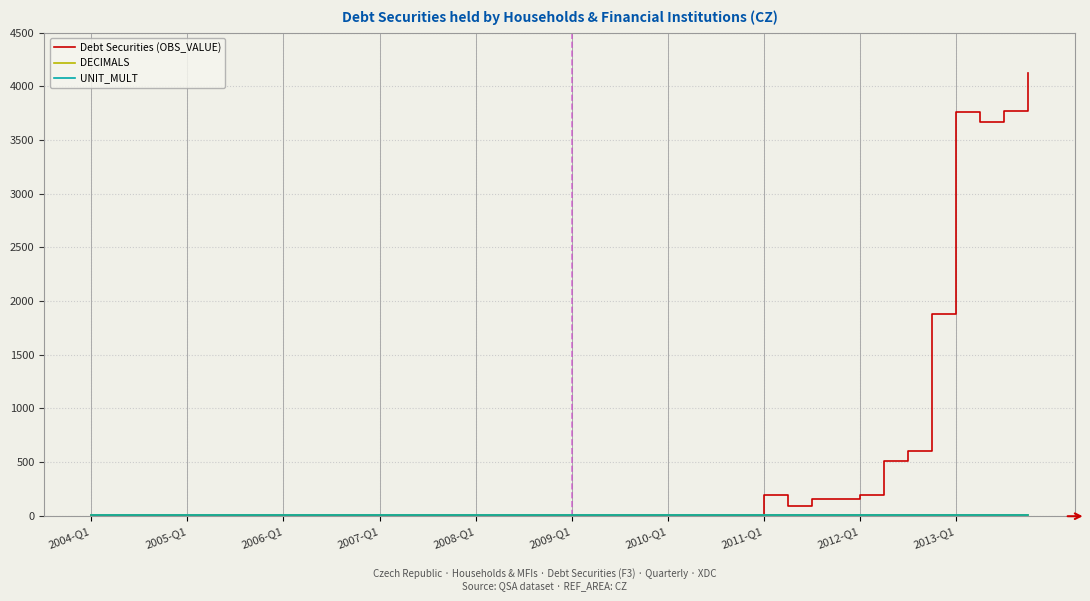

How many distinct data groups are displayed?

3